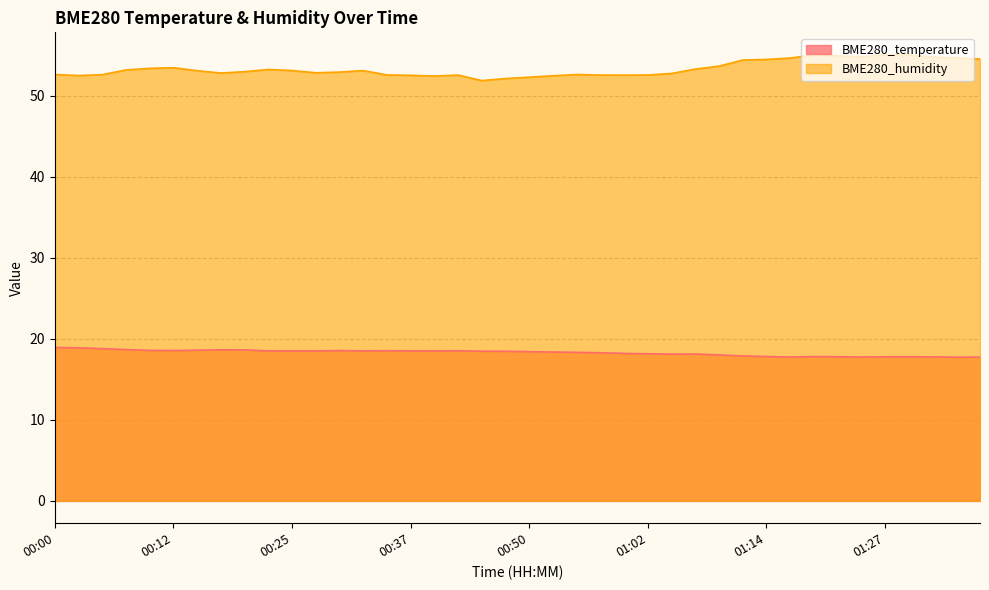

True or false: BME280_temperature and BME280_humidity intersect in this chart.

False